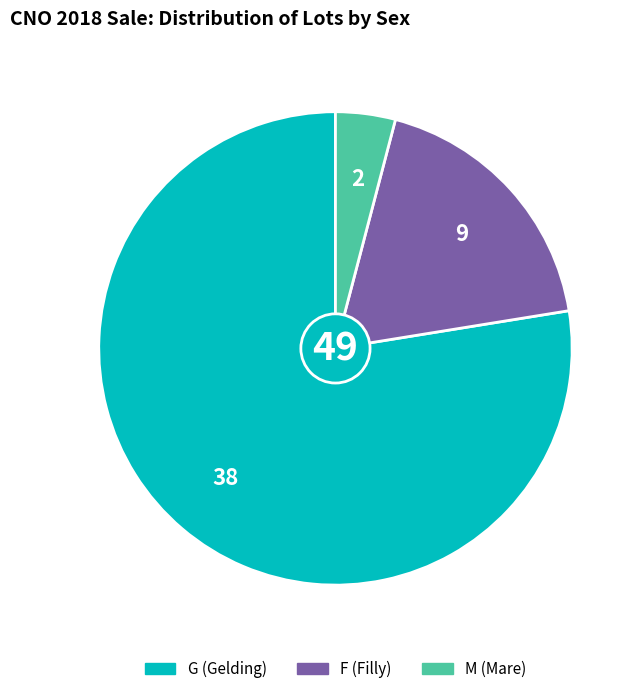

Does any single category account for the majority?

Yes